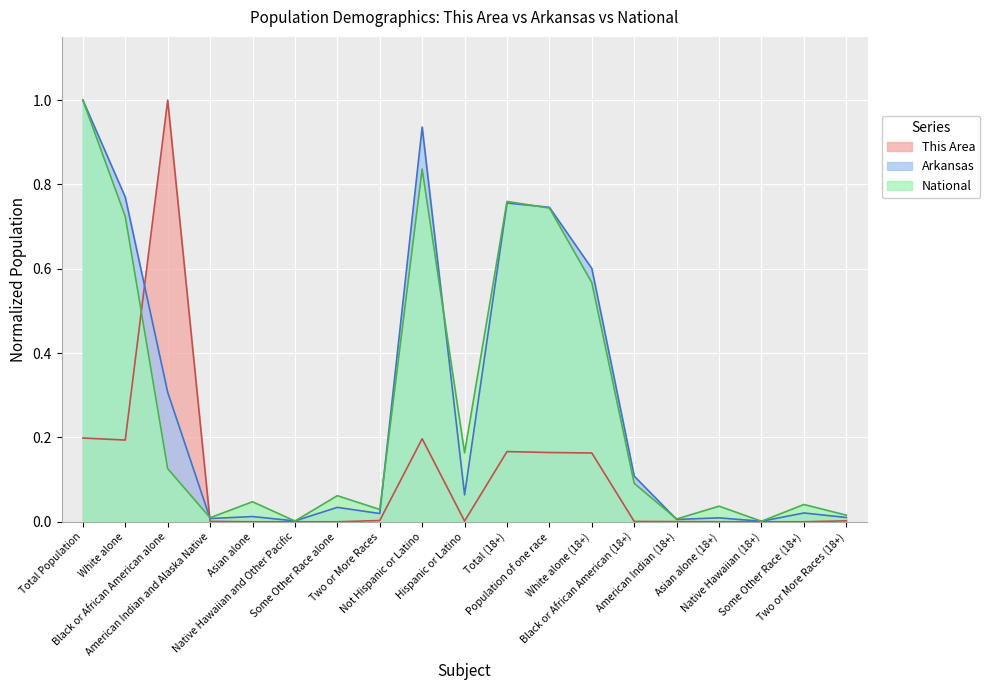

Reading right to left, transcribe all the data shown in this chart.

This Area: 0.0	0.0	0.0	0.0	0.0	0.0	0.2	0.2	0.2	0.0	0.2	0.0	0.0	0.0	0.0	0.0	1.0	0.2	0.2
Arkansas: 0.0	0.0	0.0	0.0	0.0	0.1	0.6	0.7	0.8	0.1	0.9	0.0	0.0	0.0	0.0	0.0	0.3	0.8	1.0
National: 0.0	0.0	0.0	0.0	0.0	0.1	0.6	0.7	0.8	0.2	0.8	0.0	0.1	0.0	0.0	0.0	0.1	0.7	1.0